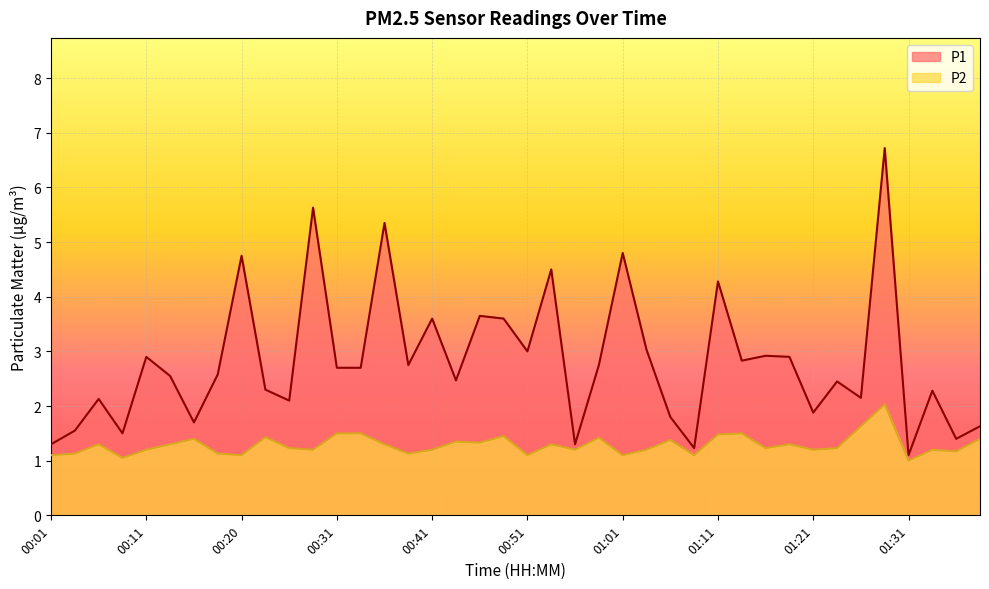

What is the label of the 37th point from the left?

01:31